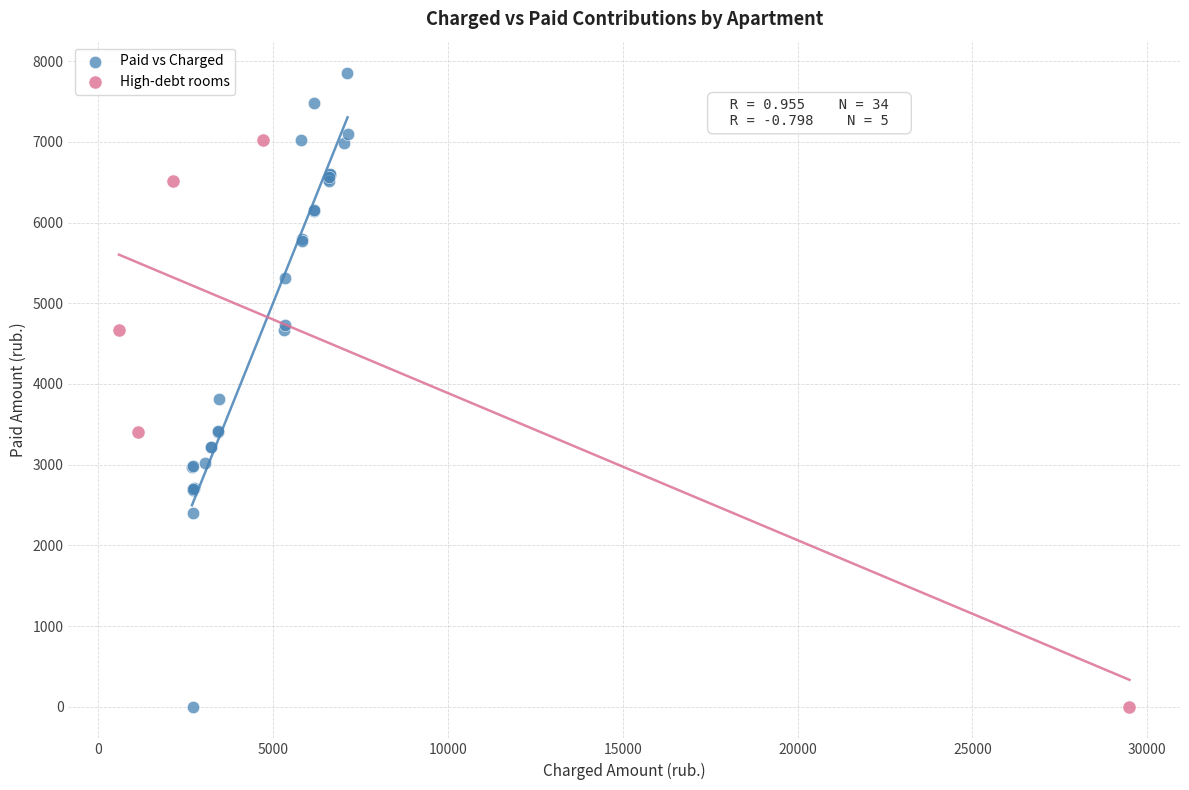

Which series reaches the maximum Y coordinate?

Paid vs Charged